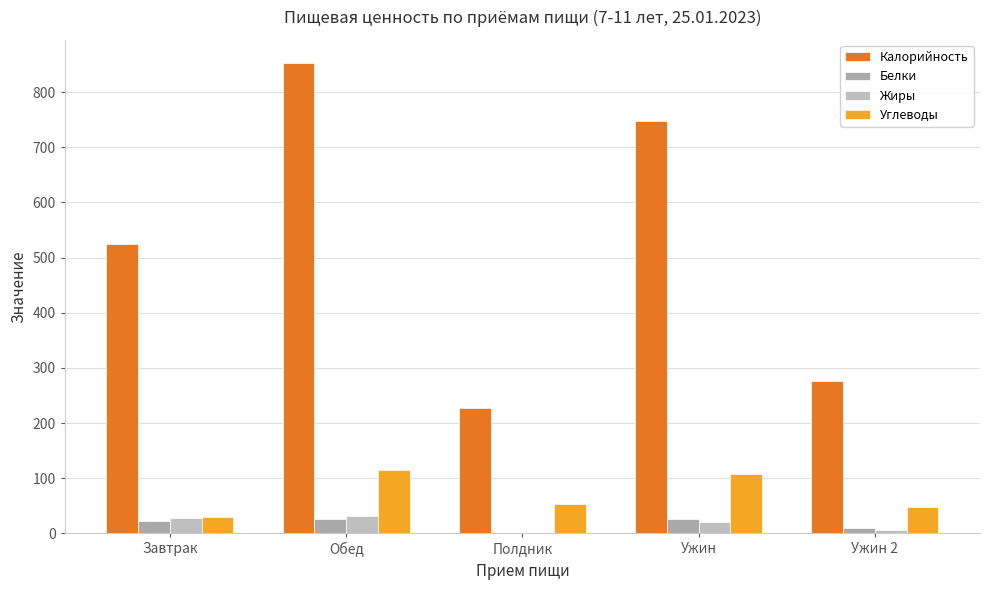

Reading left to right, what are all the values shown in this chart?

Калорийность: 525.1	852.1	228.0	748.0	276.3
Белки: 22.0	25.9	1.4	26.8	9.1
Жиры: 27.3	31.0	1.0	21.1	5.1
Углеводы: 30.1	115.4	53.2	108.3	47.8